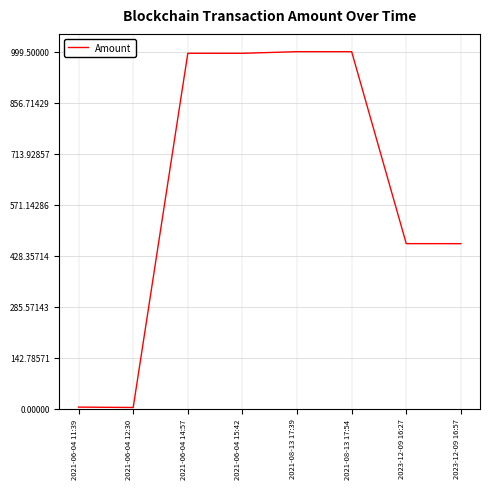

The chart shows a value of 462.3 at 2023-12-09 16:57. True or false?

True